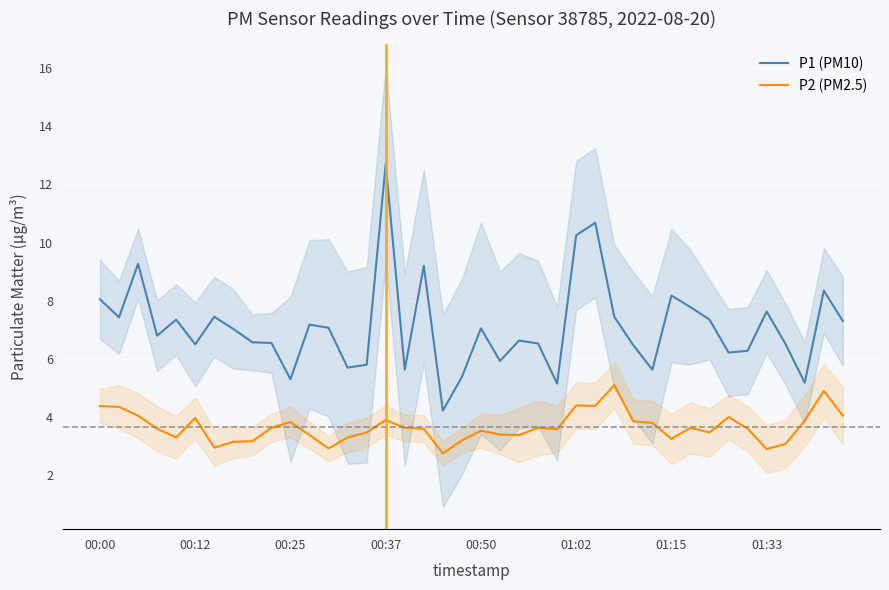

How many categories are shown in the chart?

40